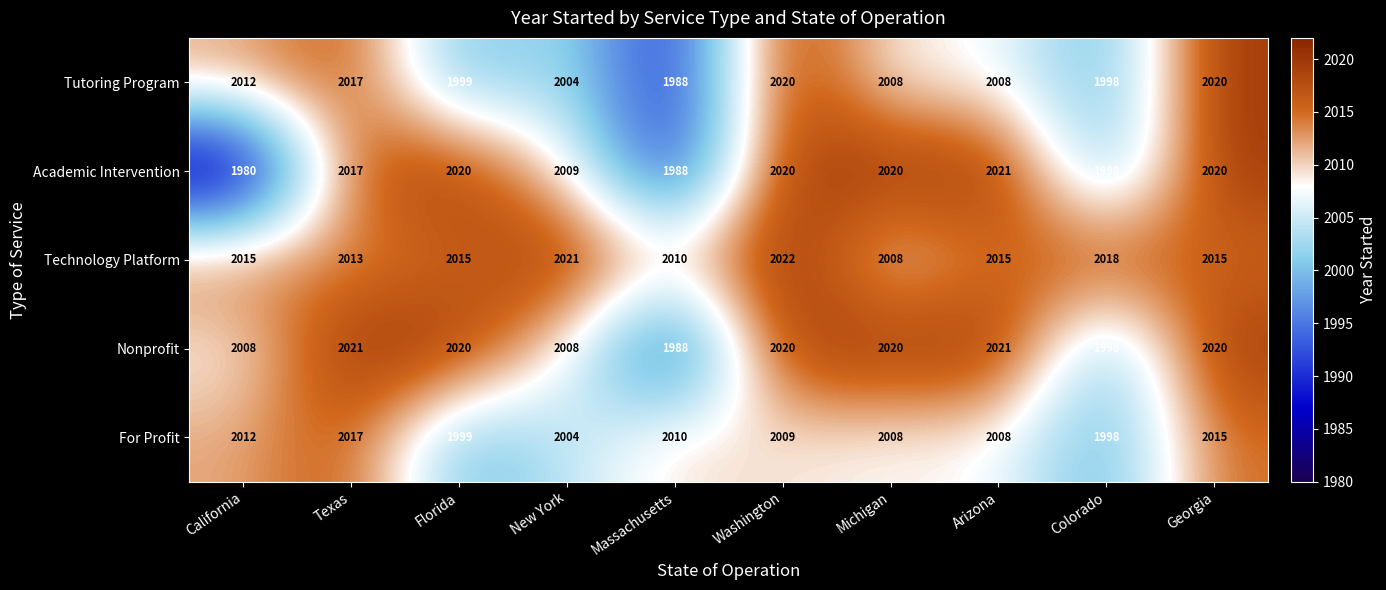

What is the approximate value of Tutoring Program at Washington?

2020